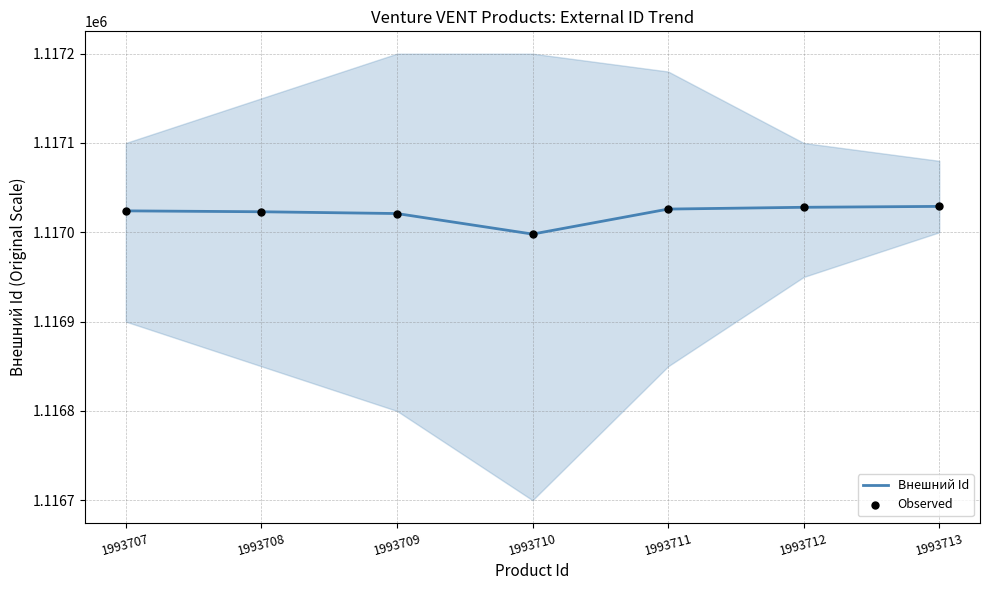

What is the total value across all series at 1993710?

2233996